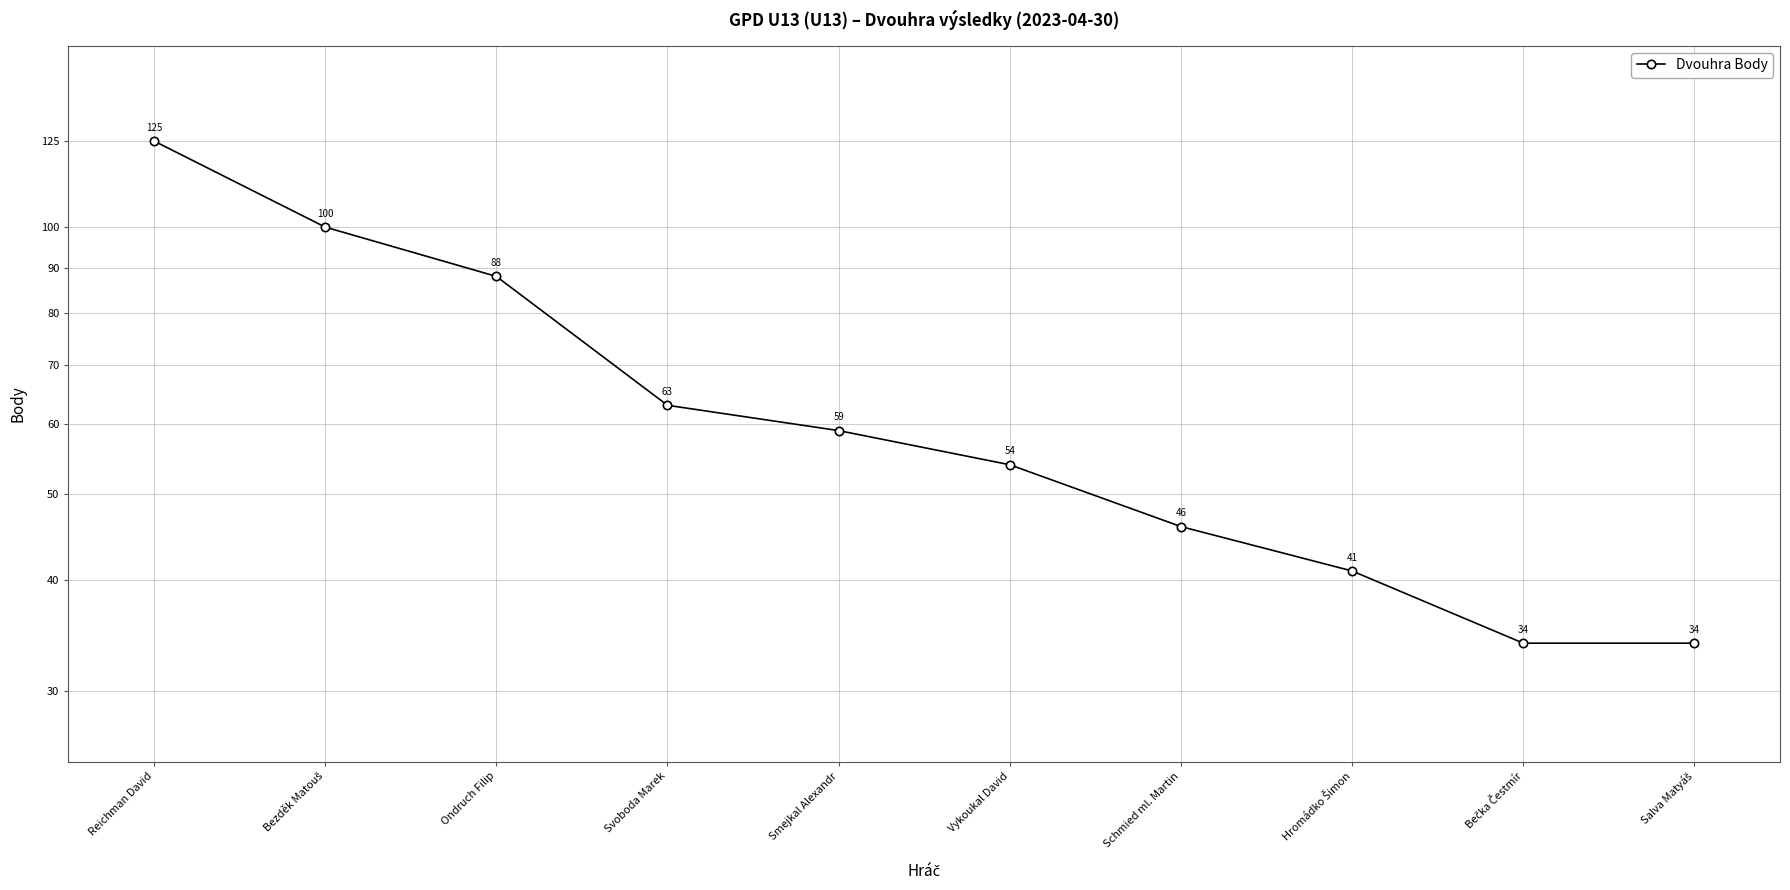

The chart shows a value of 88 at Ondruch Filip. True or false?

True